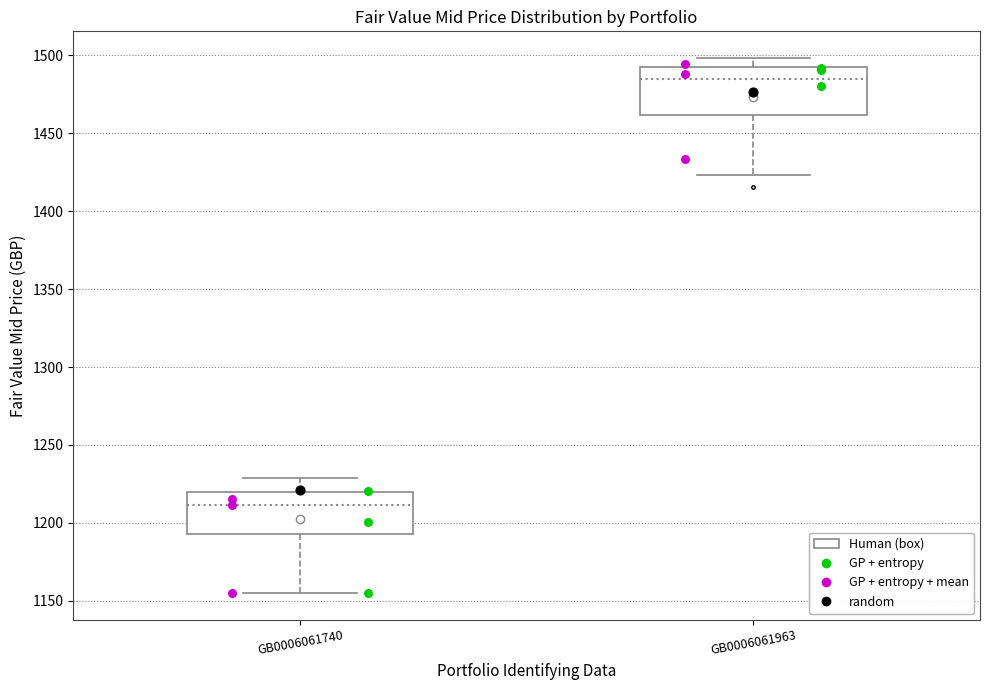

Which box's median line is the highest?

GB0006061963